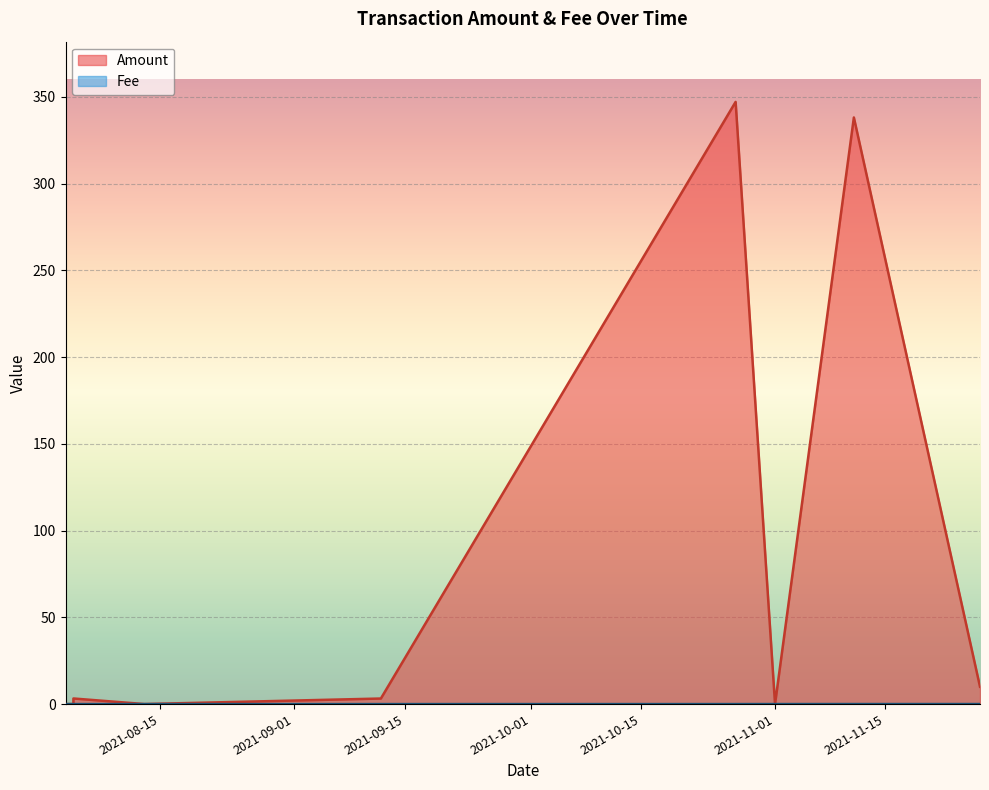

True or false: Fee has a value of 0.0 at 2021-09-12.

True